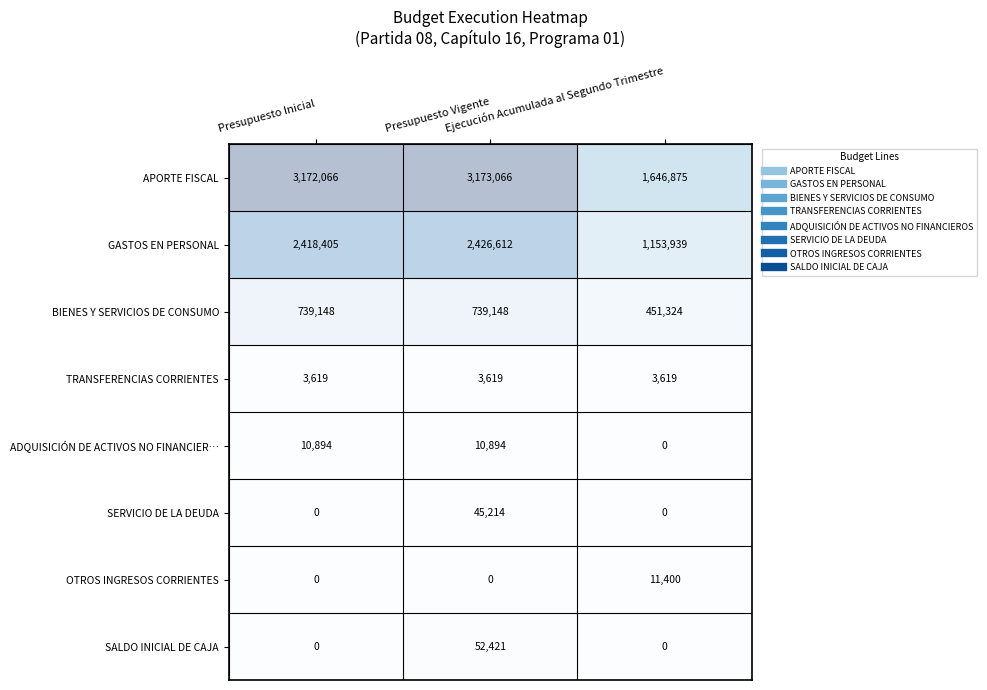

What is the average value of the OTROS INGRESOS CORRIENTES series?

3800